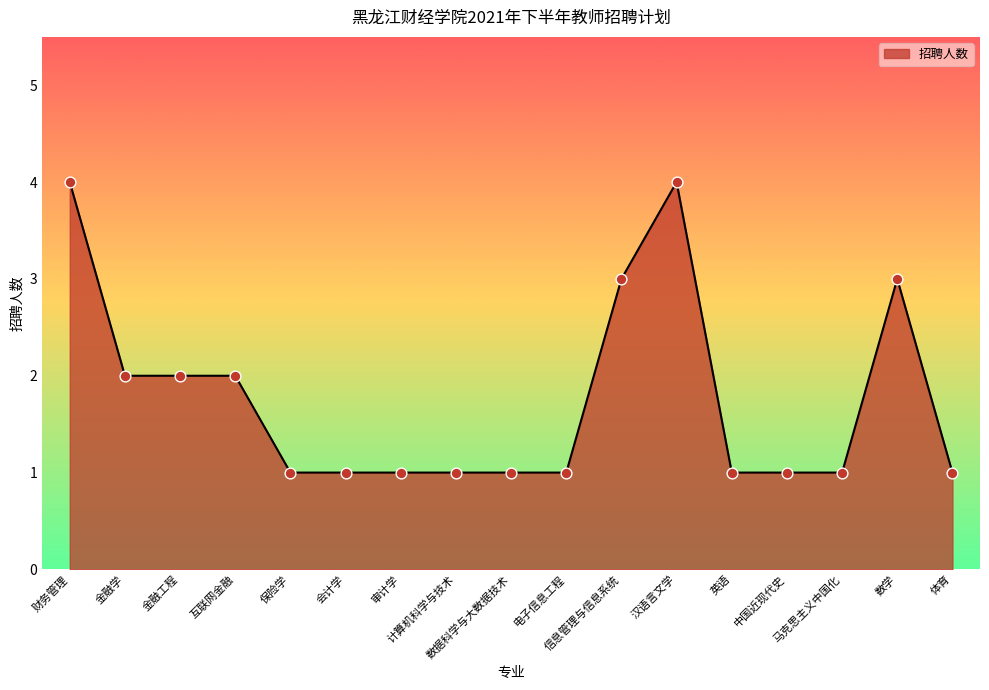

What is the ratio of the value at 信息管理与信息系统 to the value at 互联网金融?

1.5